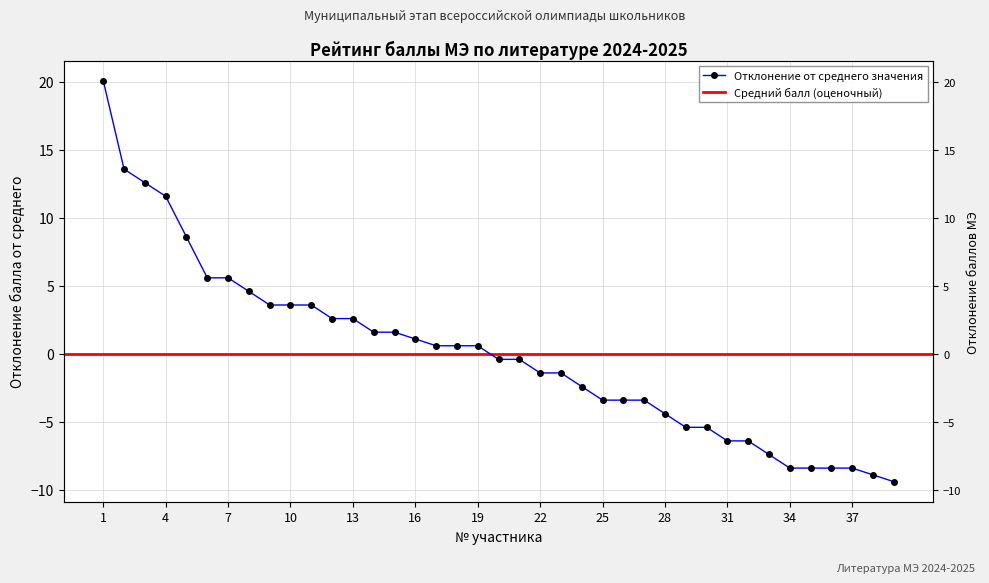

Where is the data nearest to the value 5?

8